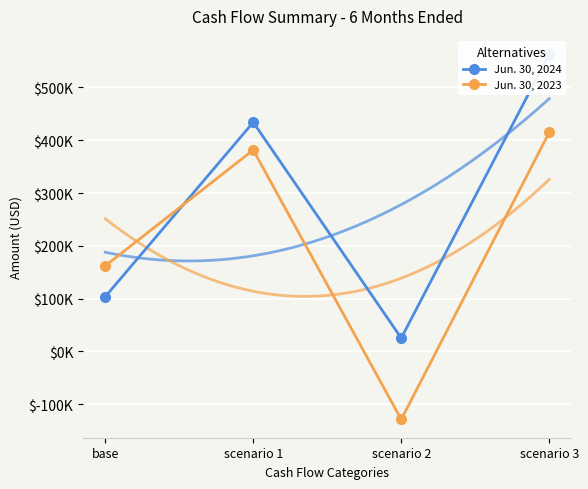

At scenario 1, list the series in order from largest to smallest.

Jun. 30, 2024, Jun. 30, 2023